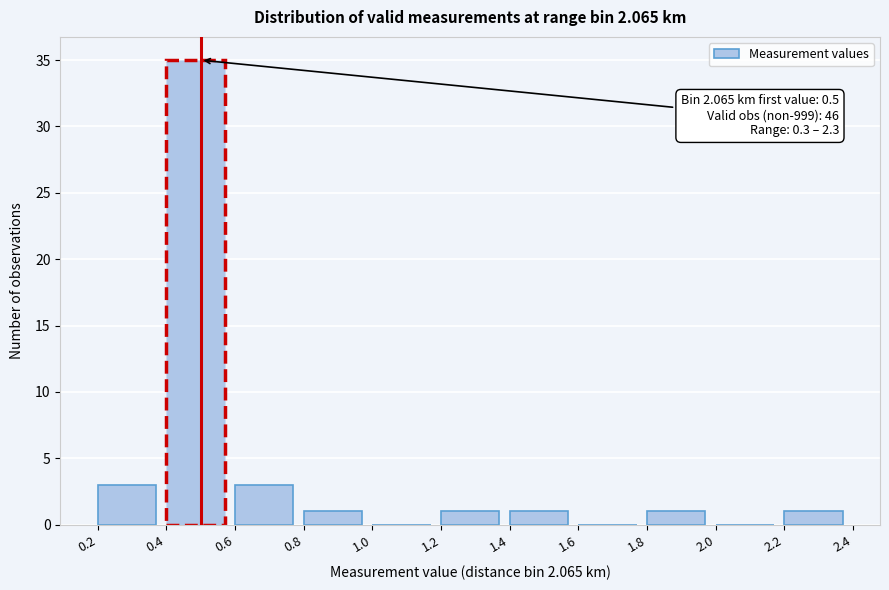

Which range on the x-axis has the tallest bar?

0.4 to 0.6